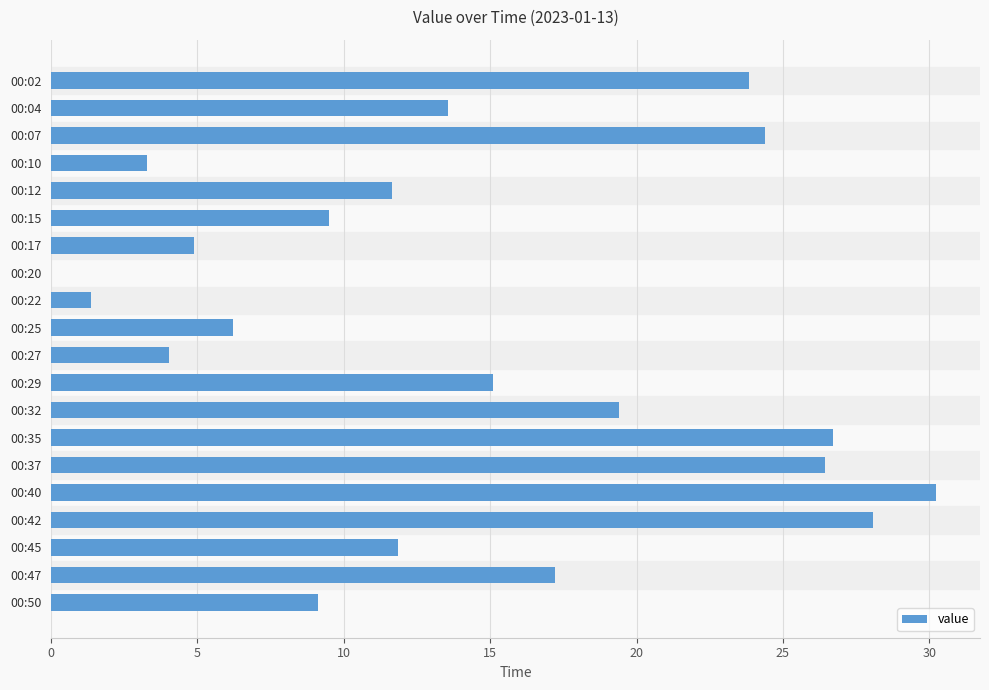

How many data points are above 13?

10